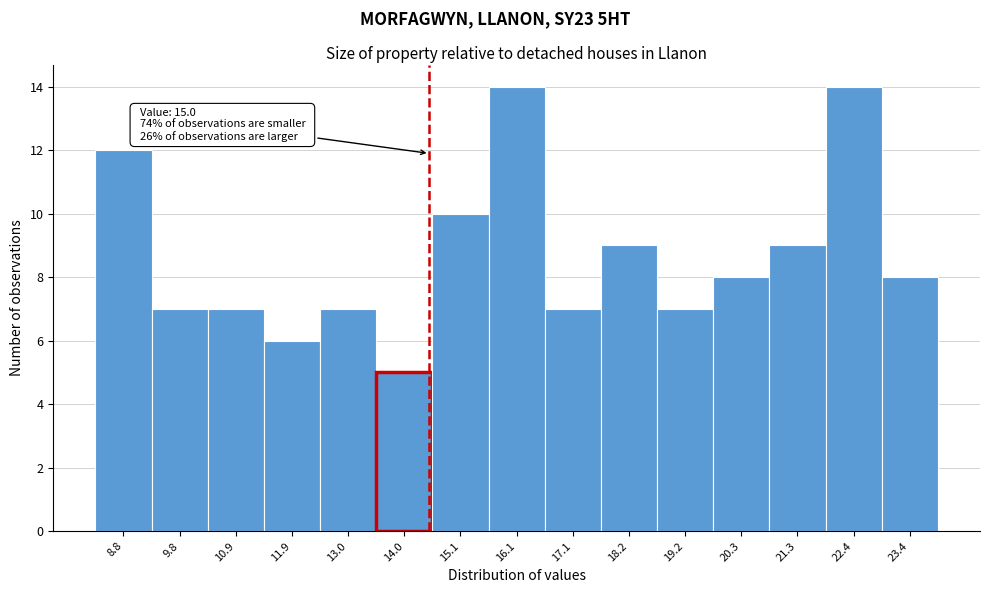

Reading left to right, transcribe all the data shown in this chart.

12	7	7	6	7	5	10	14	7	9	7	8	9	14	8